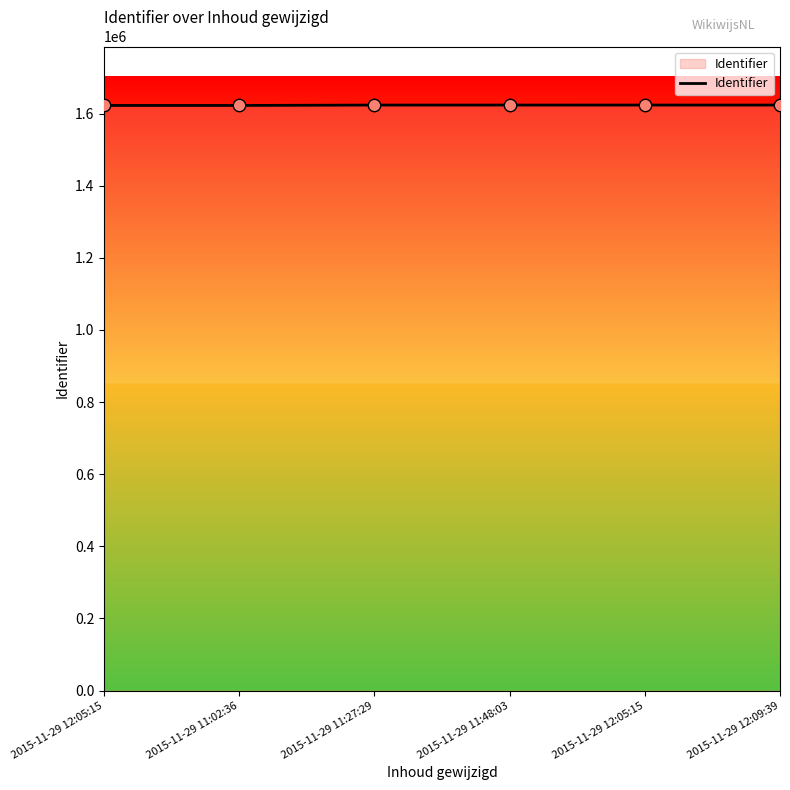

What is the ratio of the value at 2015-11-29 12:05:15 to the value at 2015-11-29 11:48:03?

1.0